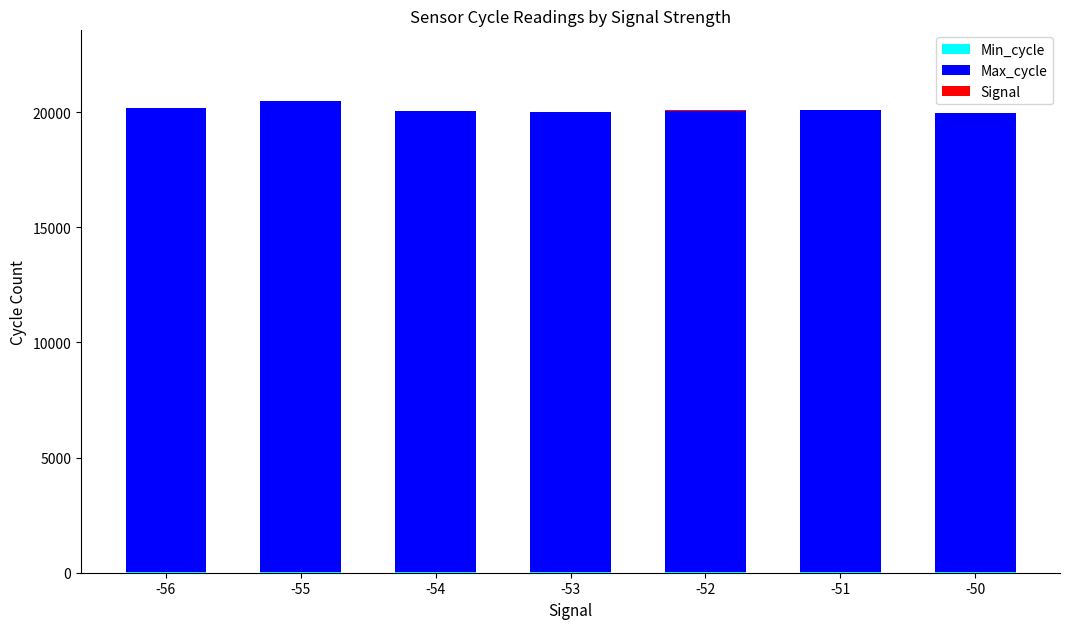

How many series are shown in this chart?

3